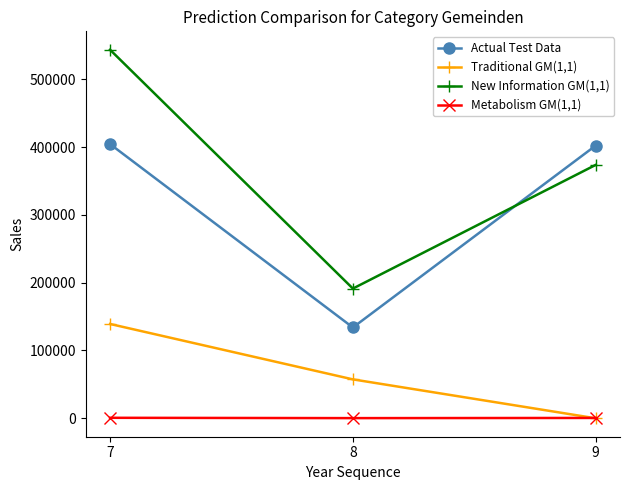

Does the chart have visible grid lines?

No